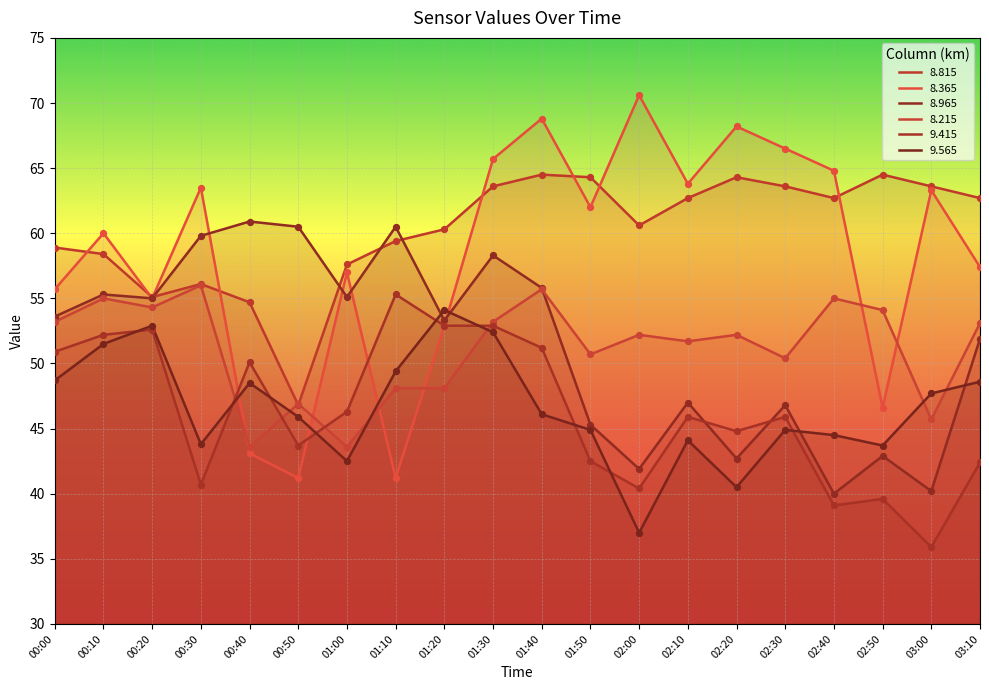

Which series reaches the maximum Y coordinate?

  8.365